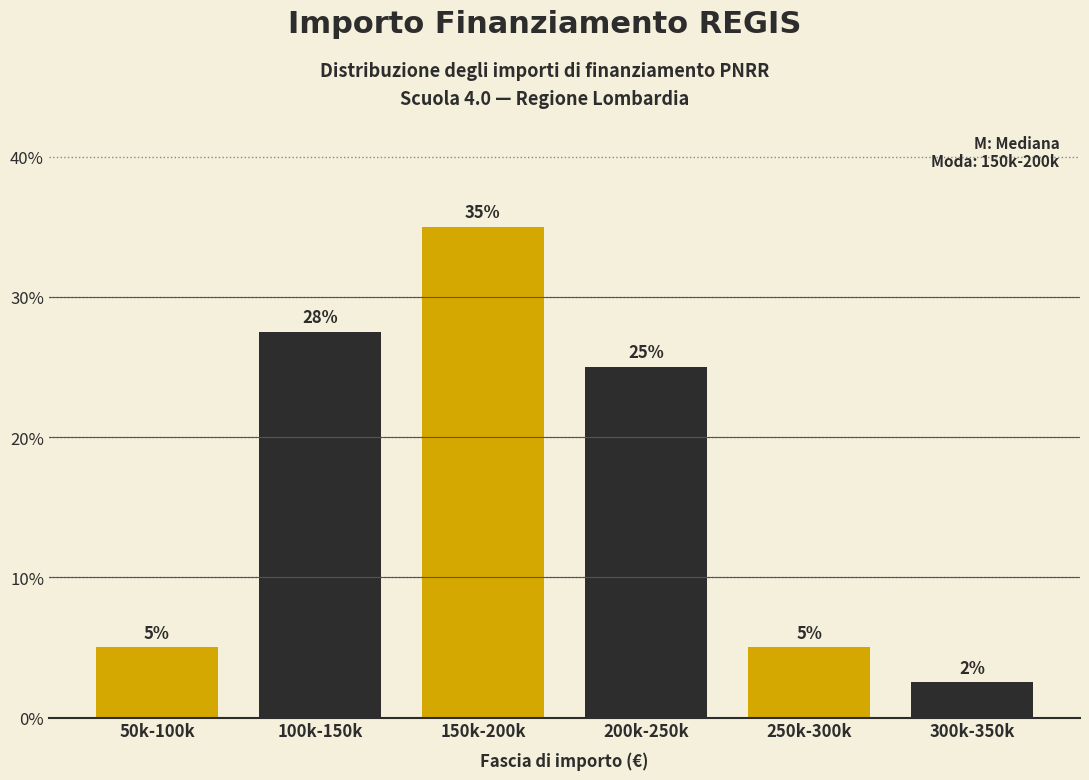

The value at 200k-250k is 36.6. True or false?

False